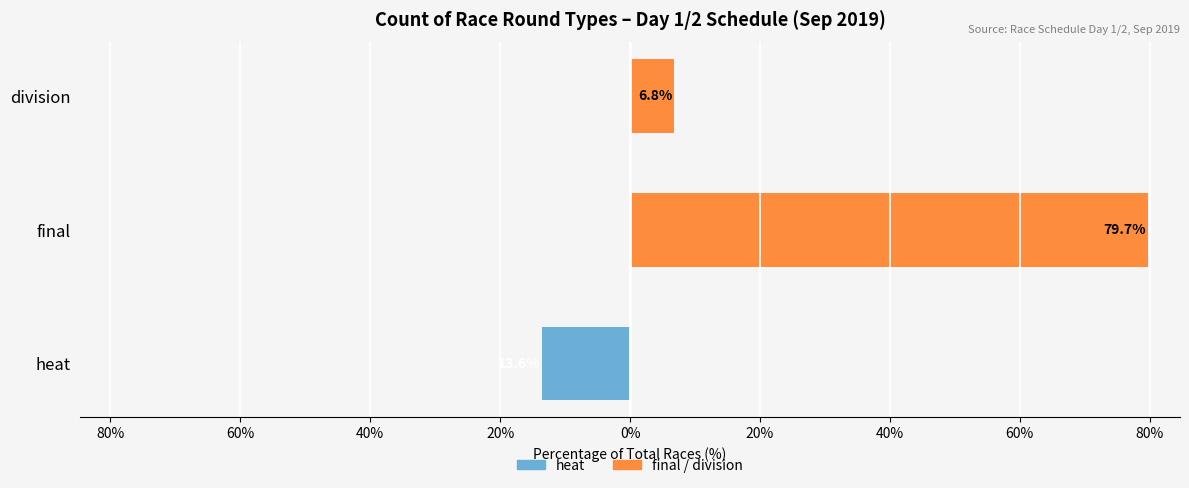

What are all the series names shown in the legend?

heat, final/division